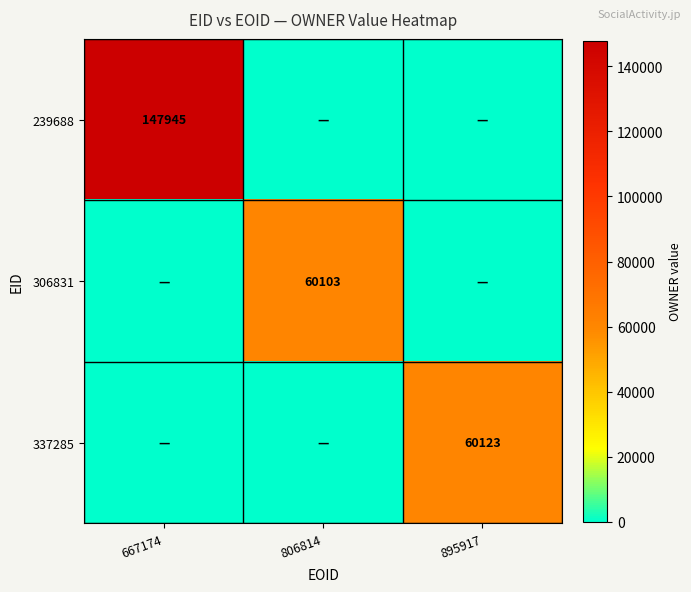

Is it true that 239688 equals 147945 at 667174?

True